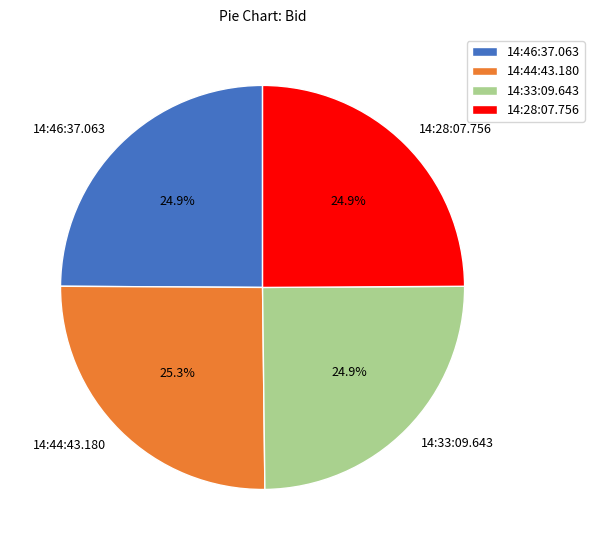

Does 14:46:37.063 account for over 50% of the chart?

No